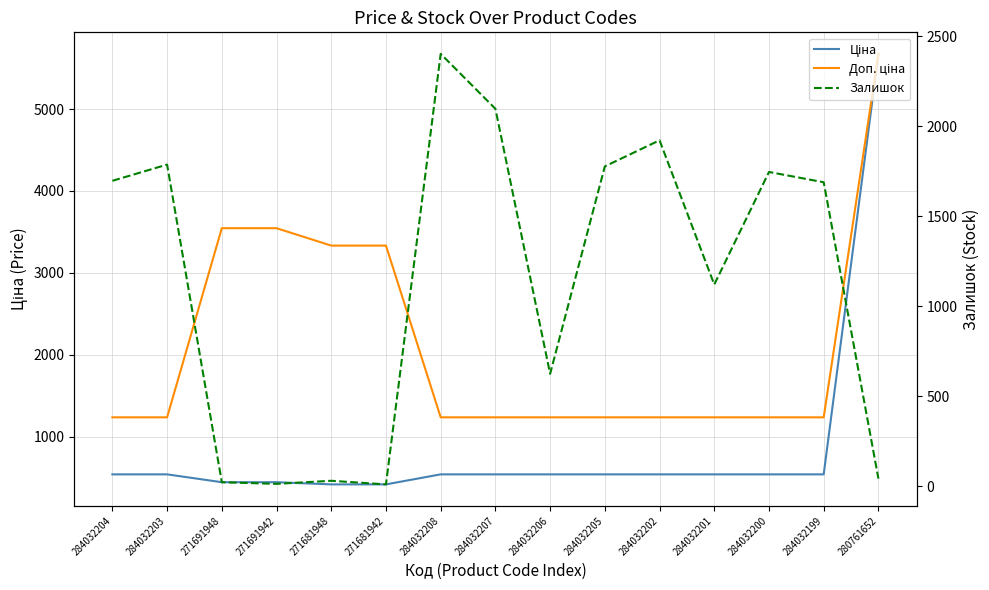

What is the label of the 15th point from the left?

280761652